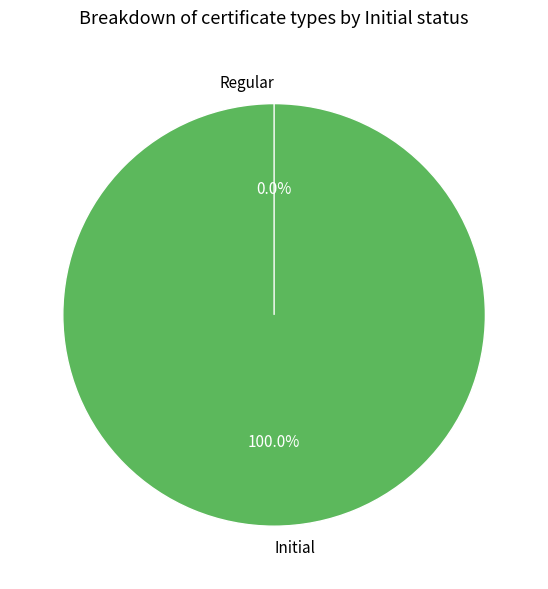

To the nearest percent, what percentage of the pie is Initial?

100%